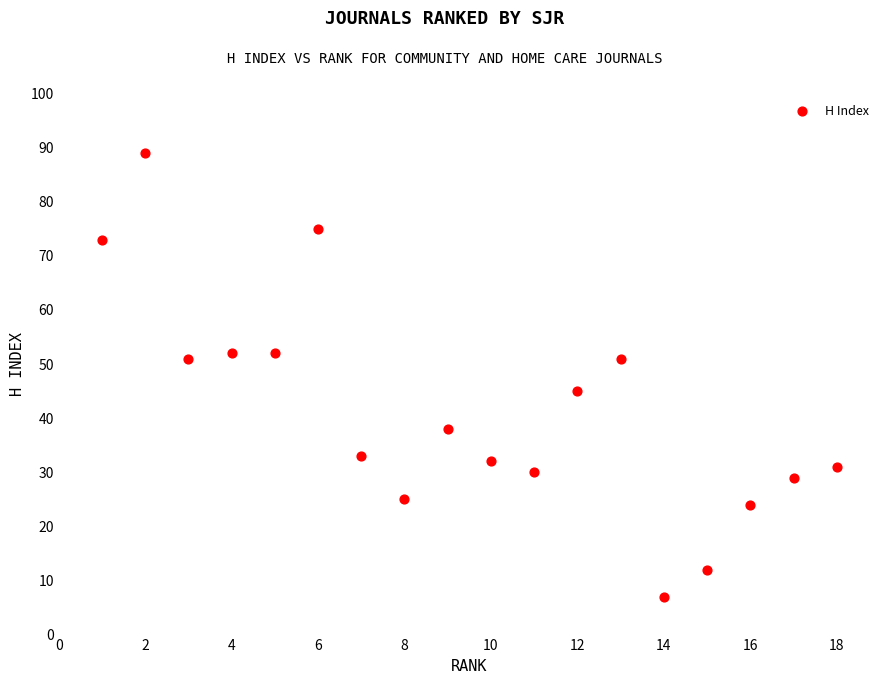

What is the range of Y values (max minus min)?

82